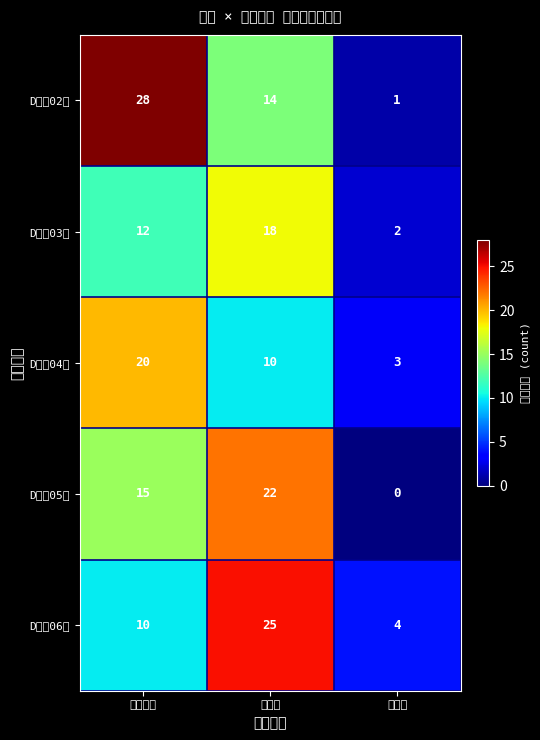

Reading left to right, what are all the values shown in this chart?

D地块02＃: 已交空置=28	已入住=14	装修中=1
D地块03＃: 已交空置=12	已入住=18	装修中=2
D地块04＃: 已交空置=20	已入住=10	装修中=3
D地块05＃: 已交空置=15	已入住=22	装修中=0
D地块06＃: 已交空置=10	已入住=25	装修中=4